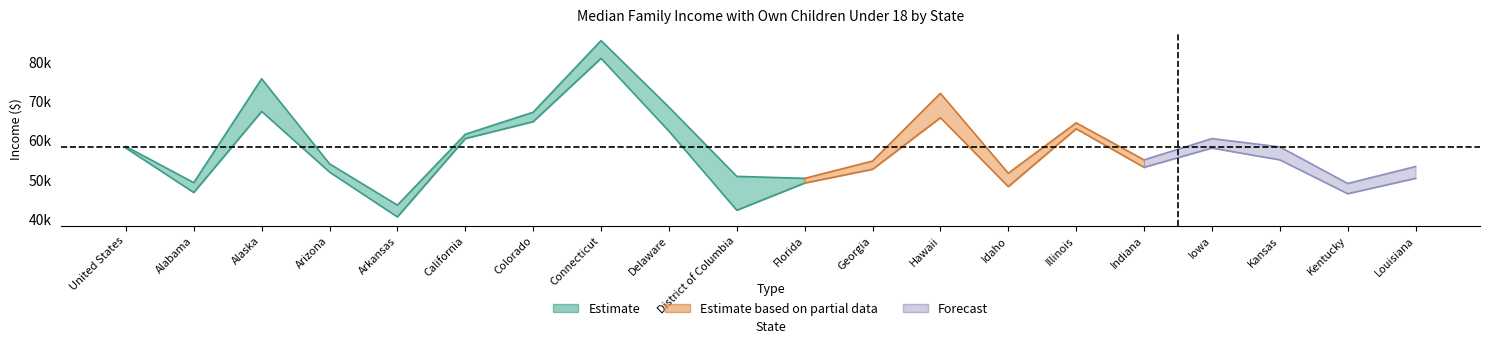

Reading left to right, what are all the values shown in this chart?

median: United States=58300	Alabama=48100	Alaska=71500	Arizona=53000	Arkansas=42100	California=61000	Colorado=66000	Connecticut=83100	Delaware=65400	District of Columbia=46600	Florida=49800	Georgia=53700	Hawaii=68900	Idaho=50000	Illinois=63800	Indiana=54100	Iowa=59300	Kansas=56800	Kentucky=47800	Louisiana=51900
lower: United States=58100	Alabama=46800	Alaska=67400	Arizona=52000	Arkansas=40600	California=60500	Colorado=64800	Connecticut=80900	Delaware=62400	District of Columbia=42300	Florida=49200	Georgia=52700	Hawaii=65800	Idaho=48300	Illinois=63000	Indiana=53200	Iowa=58100	Kansas=55100	Kentucky=46500	Louisiana=50400
upper: United States=58500	Alabama=49300	Alaska=75700	Arizona=54100	Arkansas=43600	California=61600	Colorado=67200	Connecticut=85400	Delaware=68500	District of Columbia=50900	Florida=50400	Georgia=54800	Hawaii=72000	Idaho=51700	Illinois=64500	Indiana=55100	Iowa=60500	Kansas=58400	Kentucky=49100	Louisiana=53400